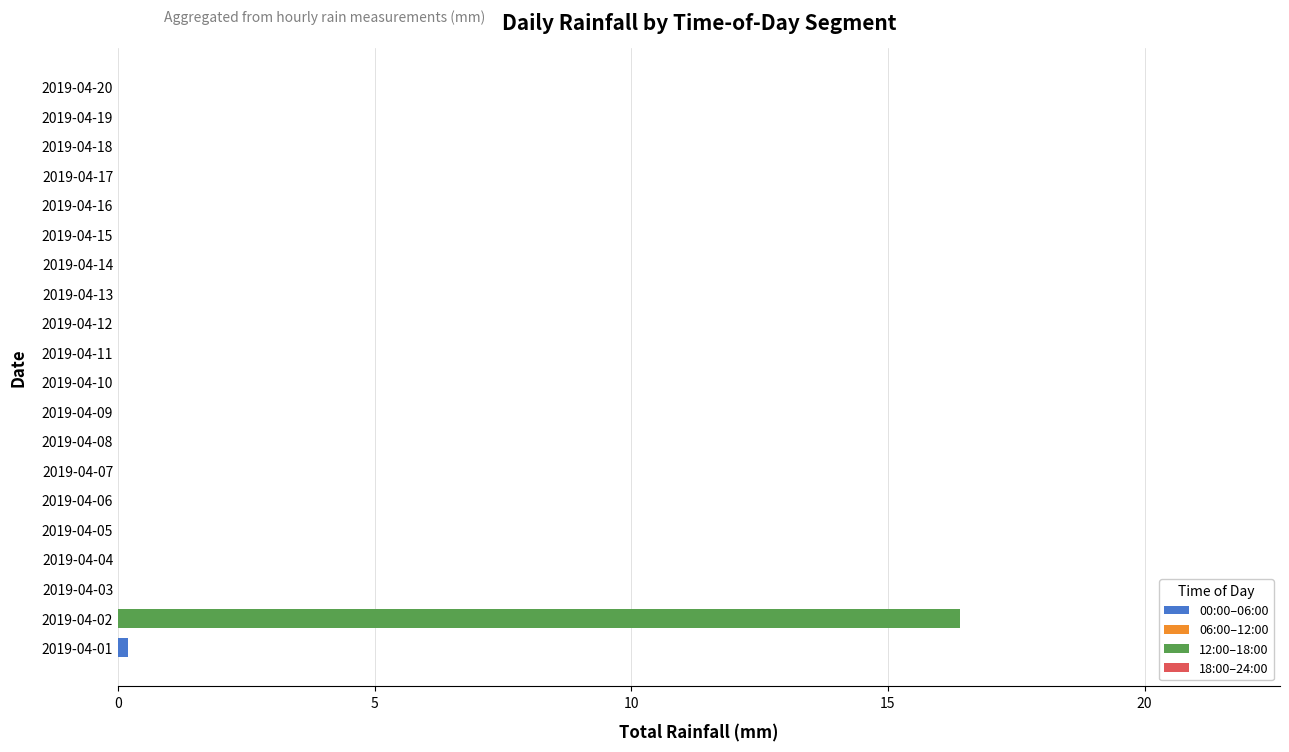

At which category is the sum across all series the highest?

2019-04-02